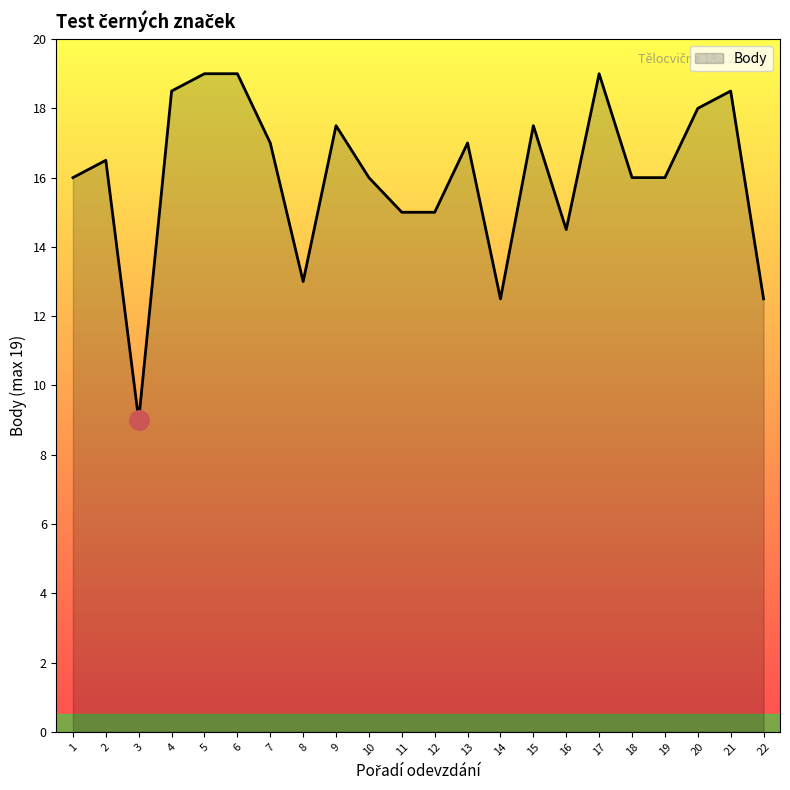

The value at 2 is 16.5. True or false?

True